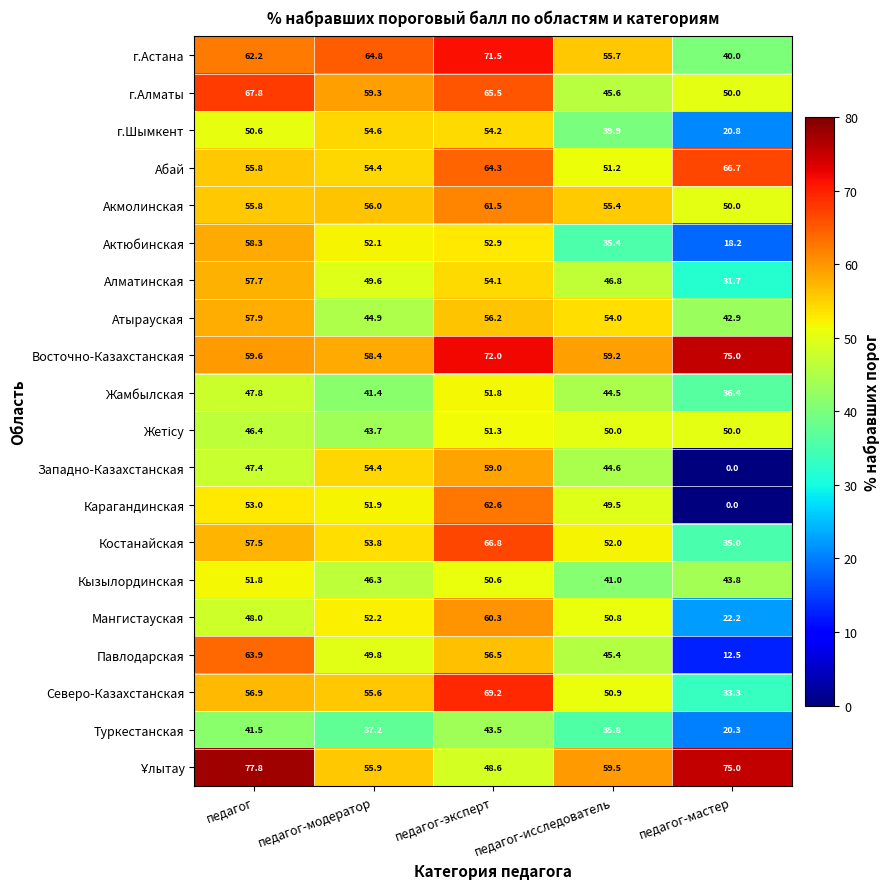

What is the difference between the maximum and minimum values in the Абай series?

15.5